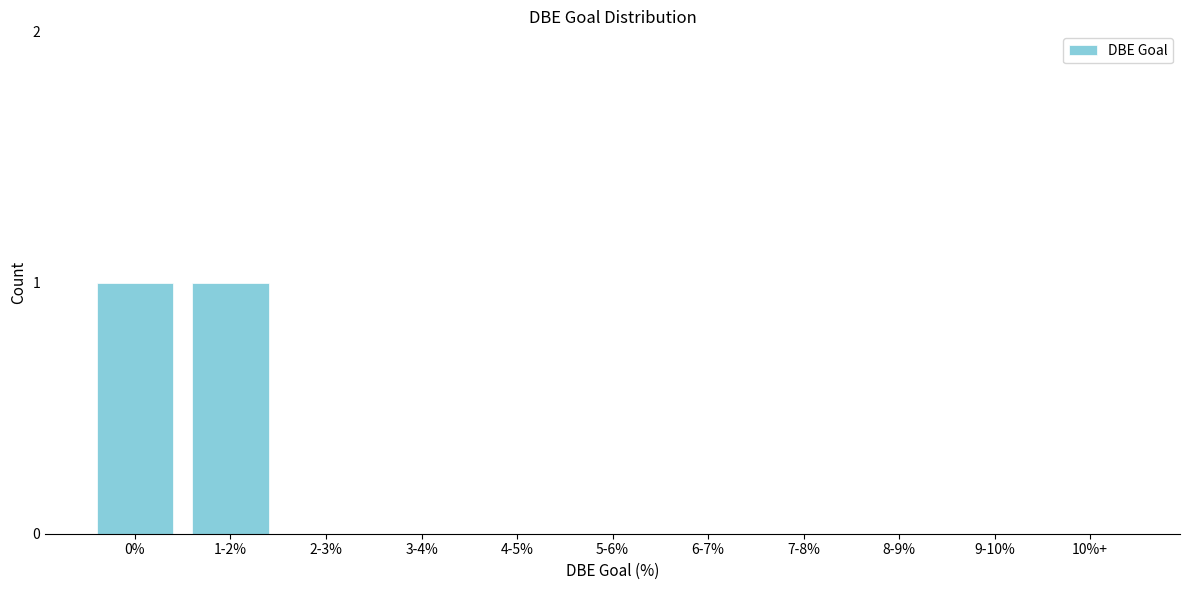

Reading right to left, what are all the values shown in this chart?

10%+=0	9-10%=0	8-9%=0	7-8%=0	6-7%=0	5-6%=0	4-5%=0	3-4%=0	2-3%=0	1-2%=1	0%=1